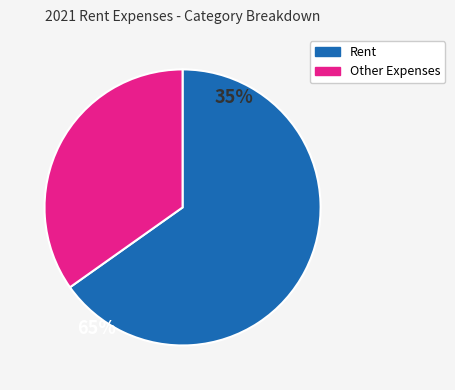

Is there any slice that represents more than half of the pie?

Yes